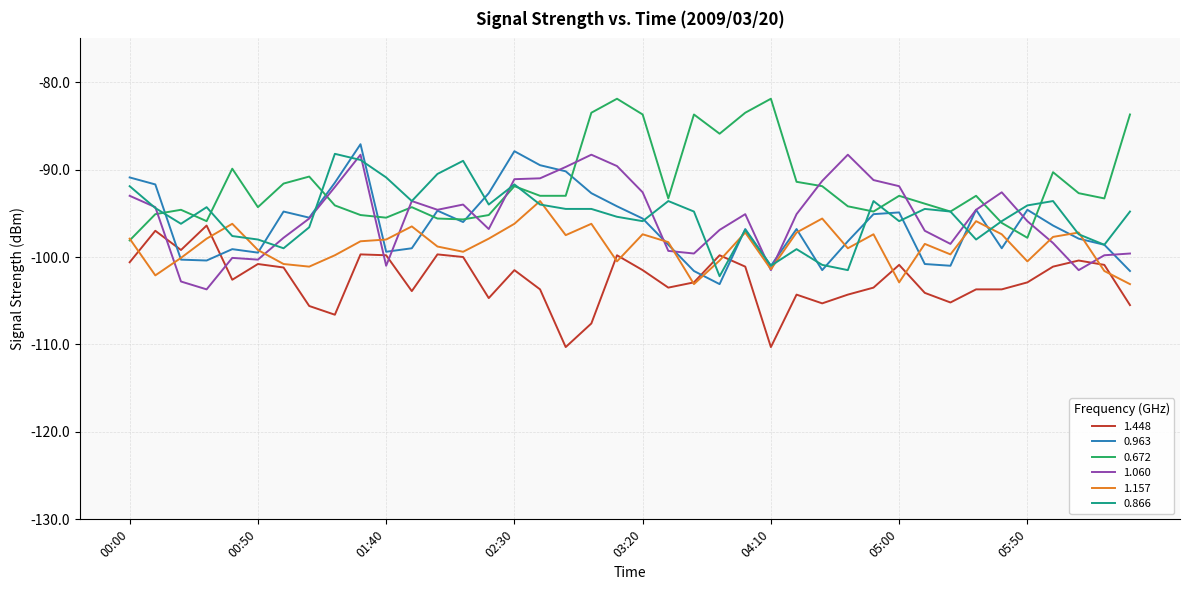

What is the lowest value of the 0.866 series?

-102.2